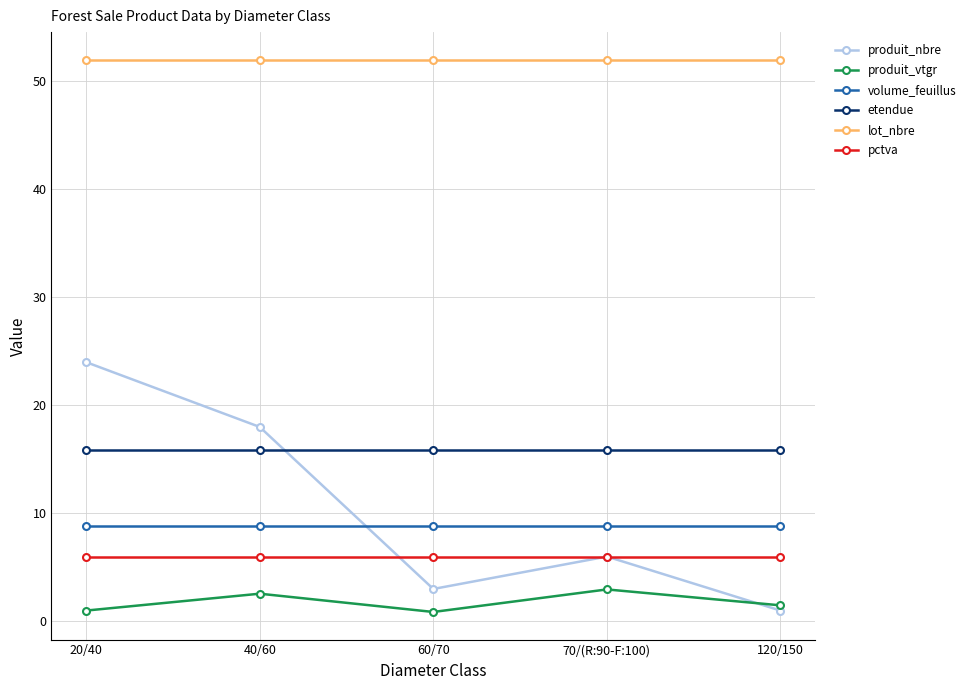

What is the total value across all series at 60/70?

86.7